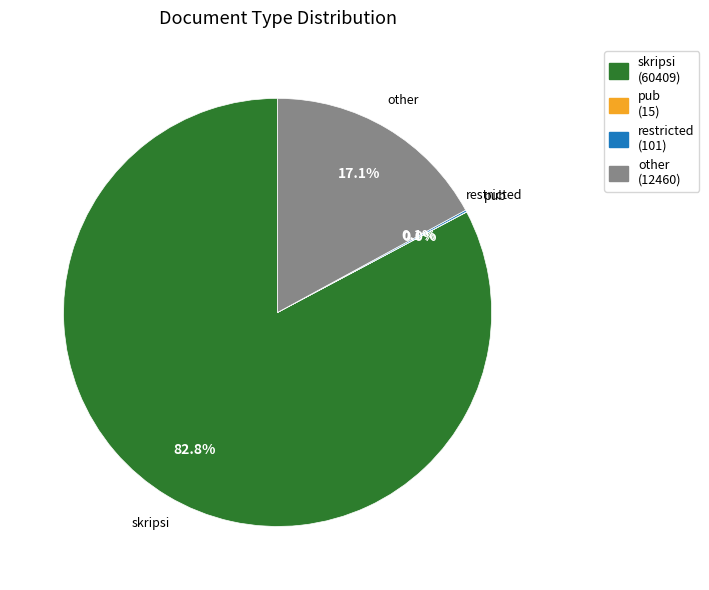

Which category has the biggest portion of the pie?

skripsi